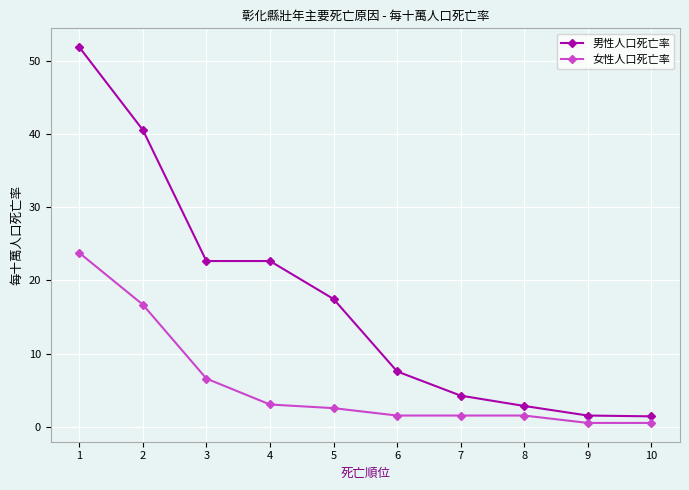

How many lines are shown in the chart?

2